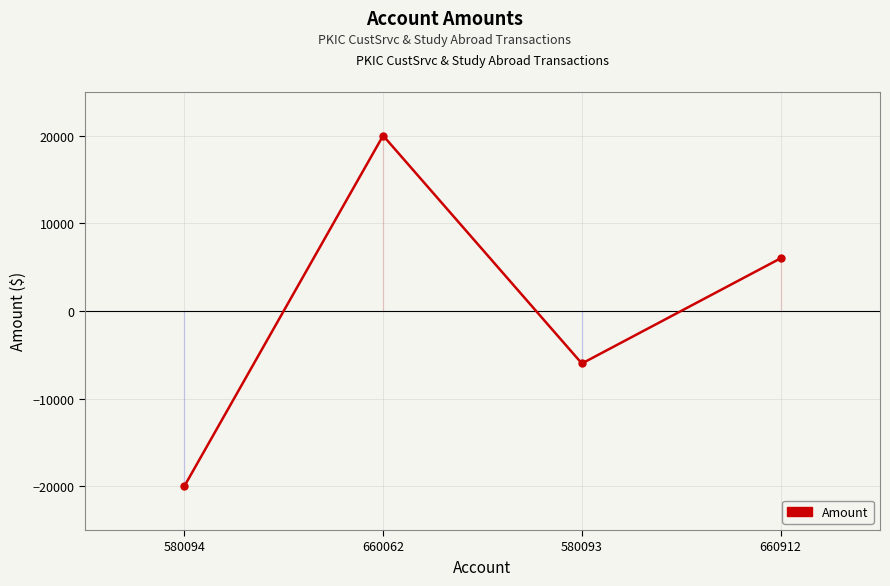

Rank the categories by value from lowest to highest.

580094, 580093, 660912, 660062